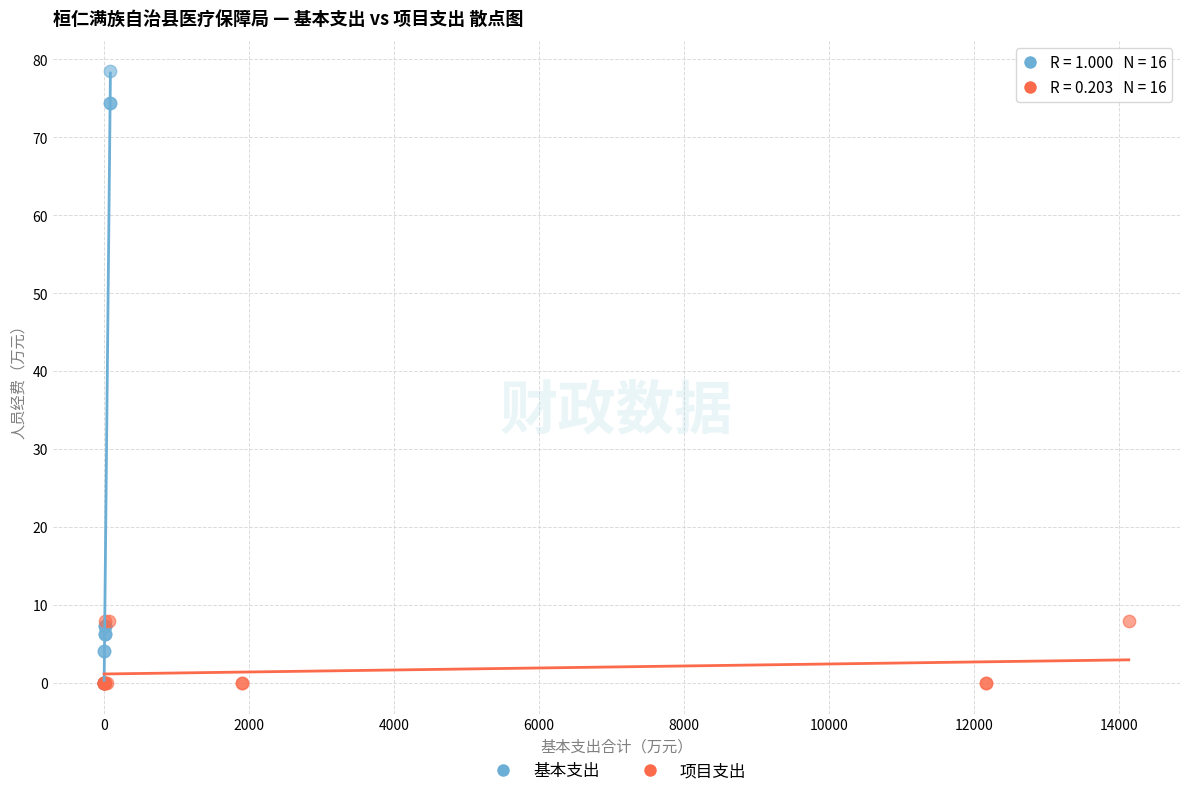

Which series has the widest spread of Y values?

基本支出